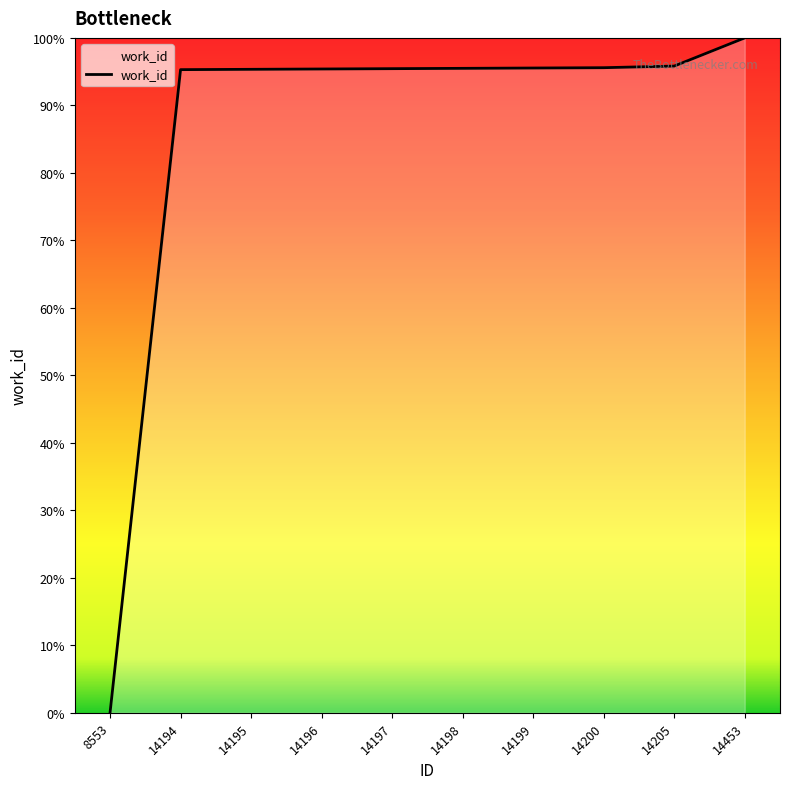

Which has a higher value, 8553 or 14200?

14200